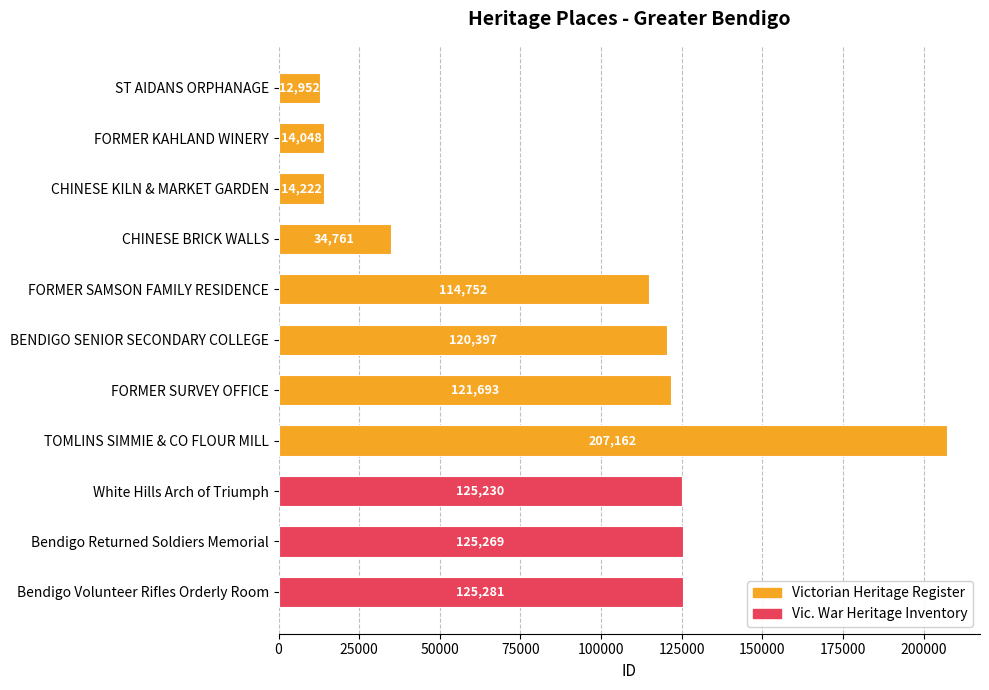

What is the maximum value shown in the chart?

207162